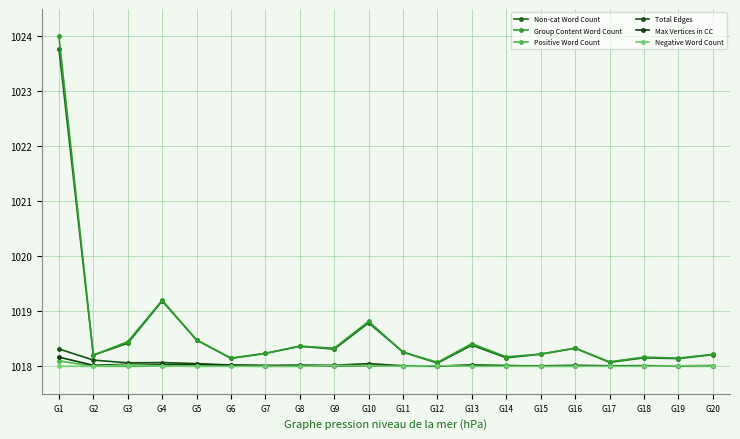

How many interior local valleys does the Total Edges series have?

4